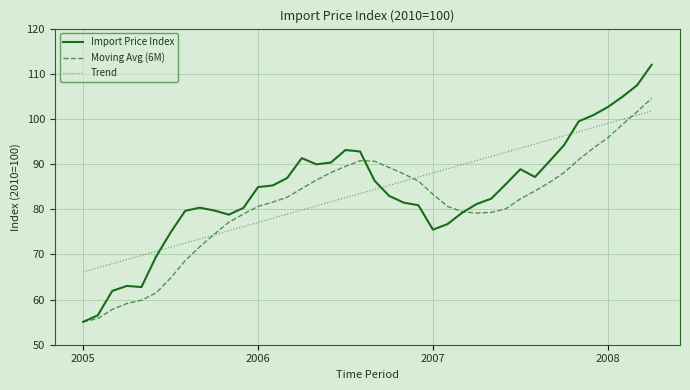

How many intersections are there between Trend and Import Price Index?

3